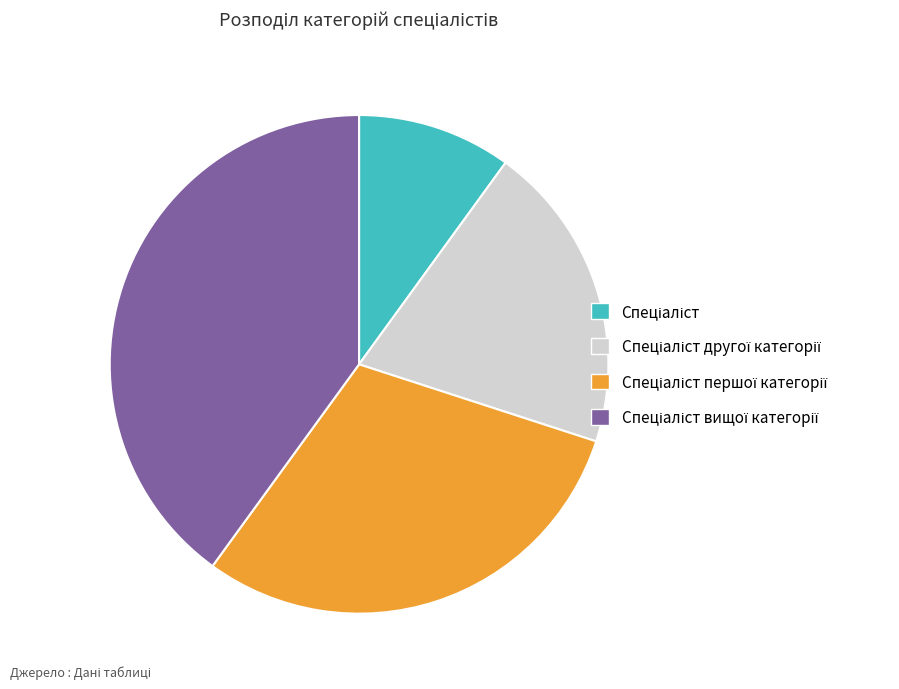

Does any single category account for the majority?

No